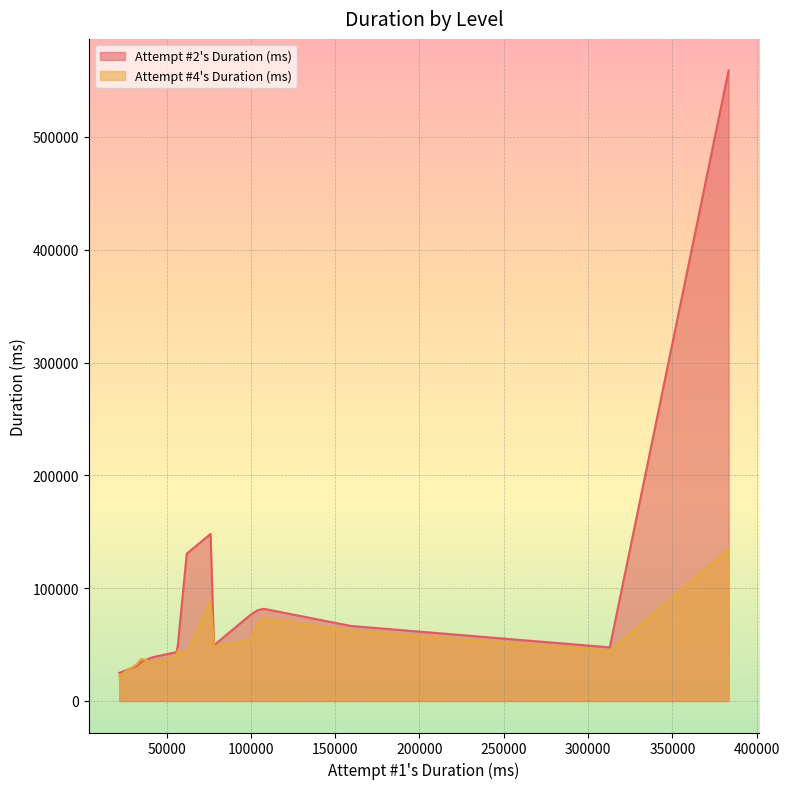

List the series in order of their peak value, lowest first.

Attempt #4's Duration (ms), Attempt #2's Duration (ms)